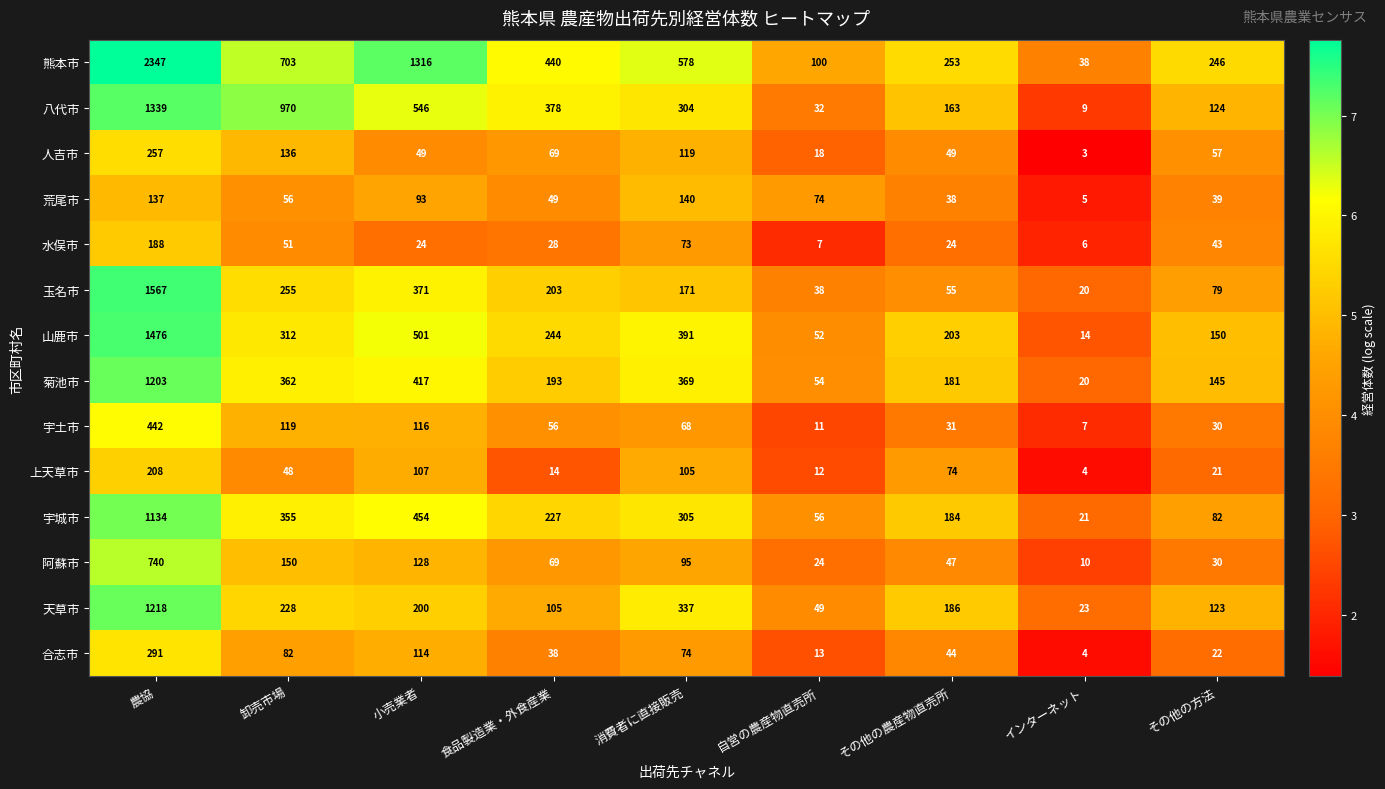

What is the total value across all series at その他の農産物直売所?

1532